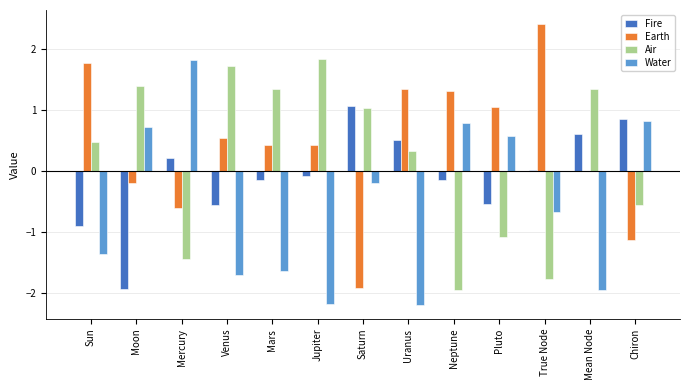

Is the value of Water at Moon greater than the value of Earth at Chiron?

Yes